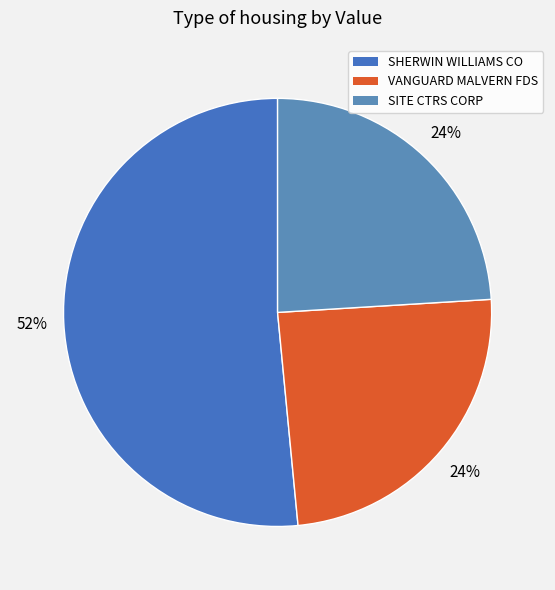

Between VANGUARD MALVERN FDS and SHERWIN WILLIAMS CO, which is larger?

SHERWIN WILLIAMS CO